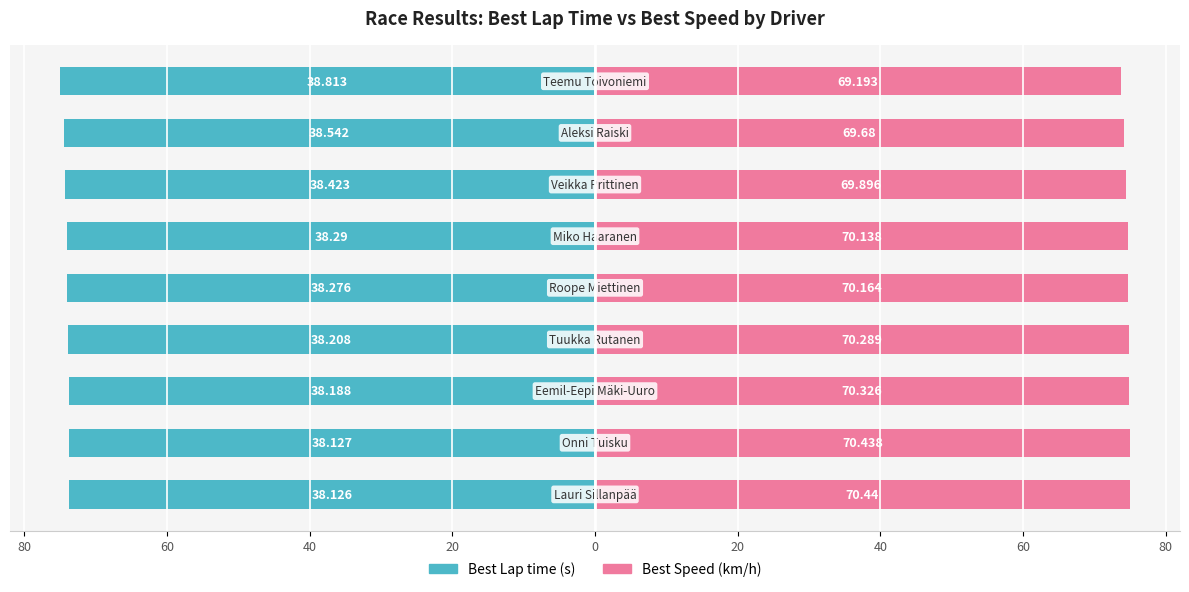

Rank the series at 20 from highest to lowest value.

Best Speed, Best Lap time